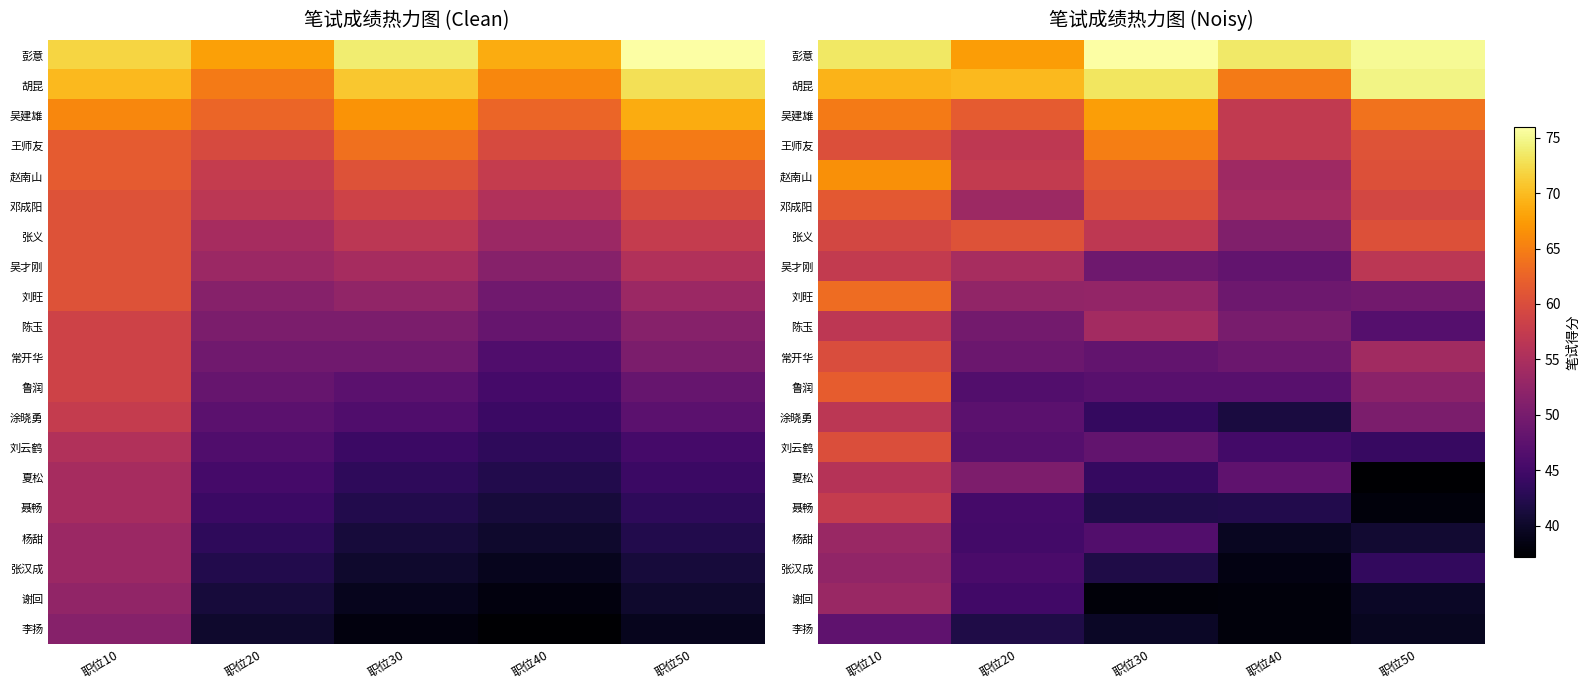

What is the greatest value displayed?

75.9